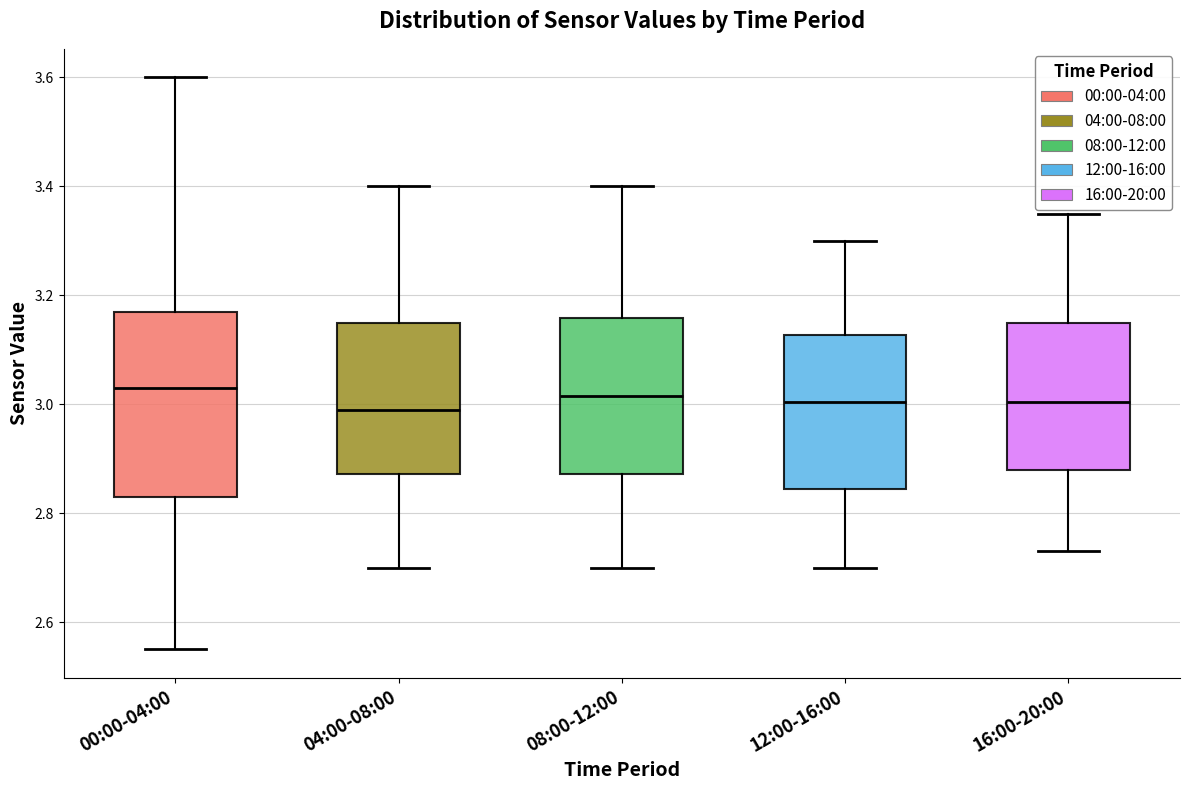

Reading left to right, read every box against the y-axis: the position of its median line, the range the box covers, and the ends of its whiskers. The values are not printed on the chart, so give them approximately, as read against the axis.

00:00-04:00: median 3.04, box 2.84 to 3.18, whiskers 2.56 to 3.60
04:00-08:00: median 3.00, box 2.88 to 3.16, whiskers 2.70 to 3.40
08:00-12:00: median 3.02, box 2.88 to 3.16, whiskers 2.70 to 3.40
12:00-16:00: median 3.00, box 2.84 to 3.12, whiskers 2.70 to 3.30
16:00-20:00: median 3.00, box 2.88 to 3.16, whiskers 2.74 to 3.36